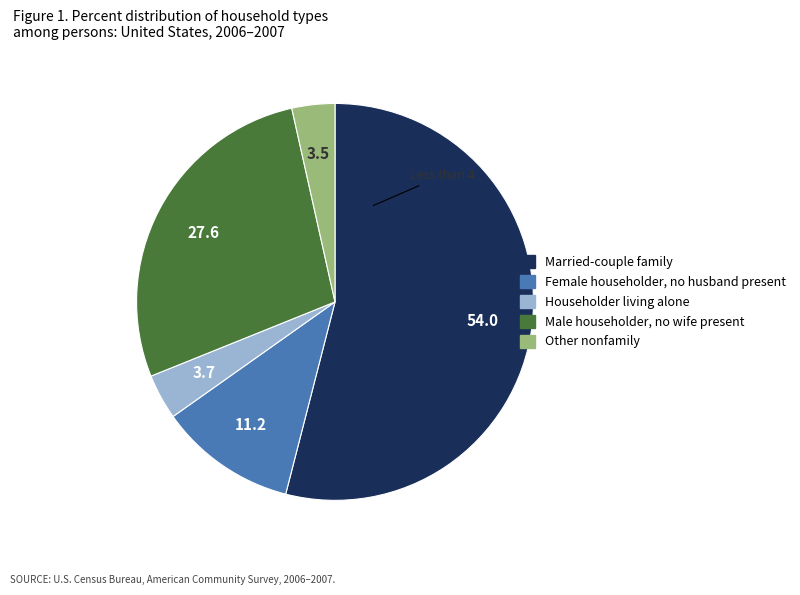

Is there a majority slice in this chart?

Yes